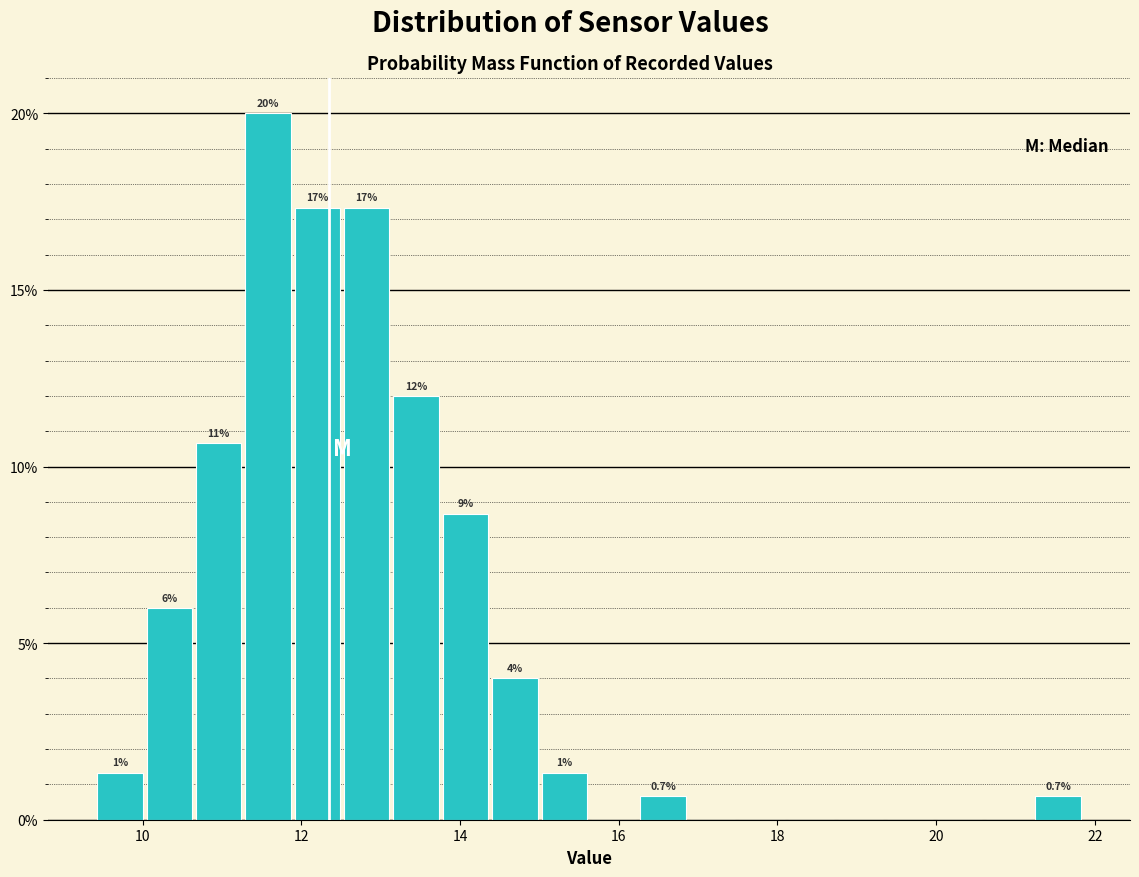

Read against the x-axis, roughly where is the centre of the tallest bar?

11.6